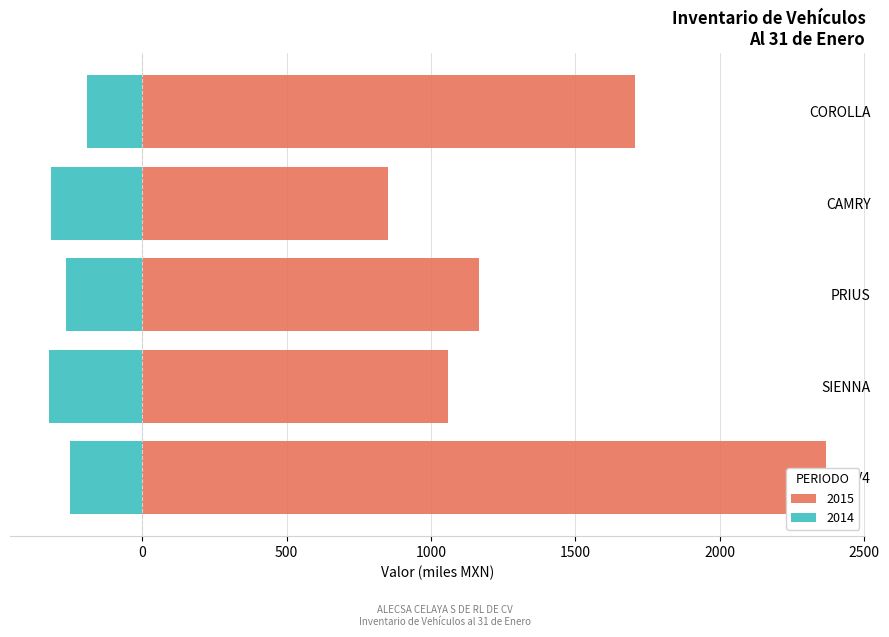

The 2015 series shows 1166.4 at PRIUS. True or false?

True